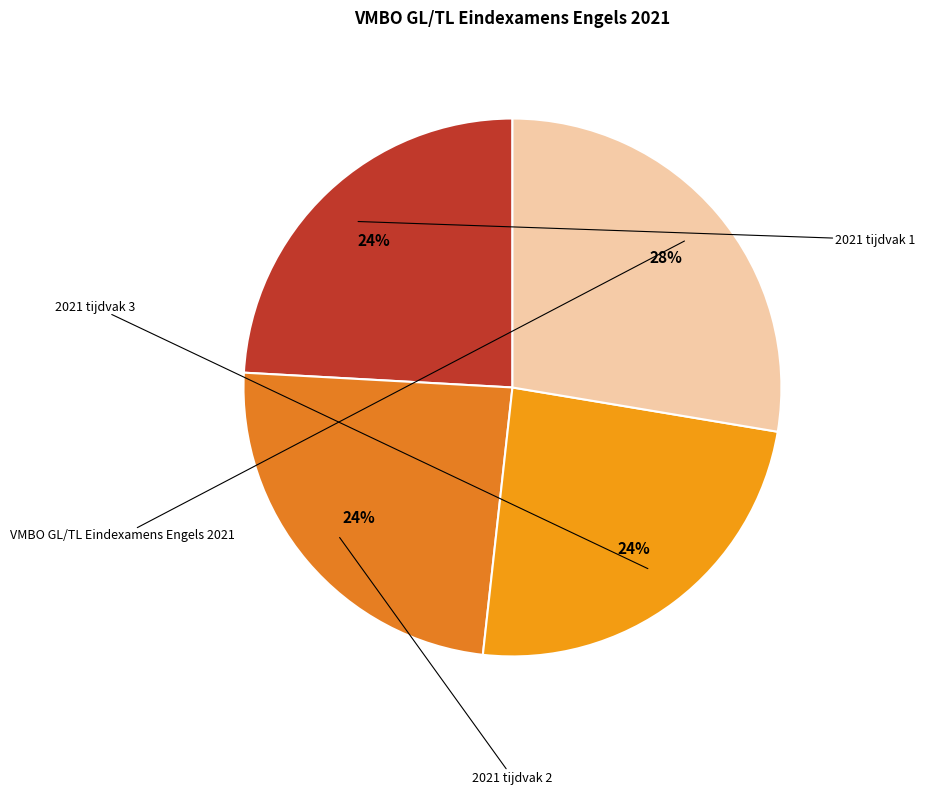

What percentage is the VMBO GL/TL Eindexamens Engels 2021 slice, to the nearest percent?

28%